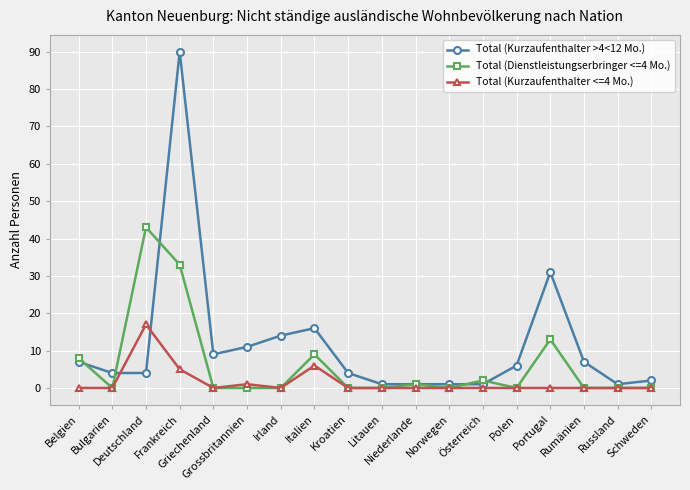

Reading left to right, list all the values displayed in this chart.

Total (Kurzaufenthalter >4<12 Mo.): 7	4	4	90	9	11	14	16	4	1	1	1	1	6	31	7	1	2
Total (Dienstleistungserbringer <=4 Mo.): 8	0	43	33	0	0	0	9	0	0	1	0	2	0	13	0	0	0
Total (Kurzaufenthalter <=4 Mo.): 0	0	17	5	0	1	0	6	0	0	0	0	0	0	0	0	0	0